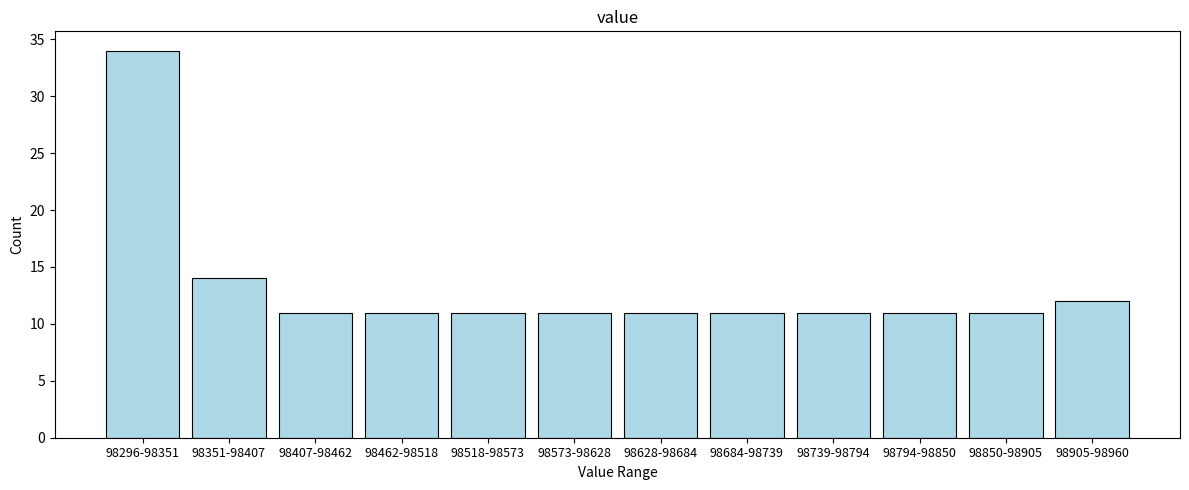

Reading left to right, extract all data points from this chart.

98296-98351=34	98351-98407=14	98407-98462=11	98462-98518=11	98518-98573=11	98573-98628=11	98628-98684=11	98684-98739=11	98739-98794=11	98794-98850=11	98850-98905=11	98905-98960=12